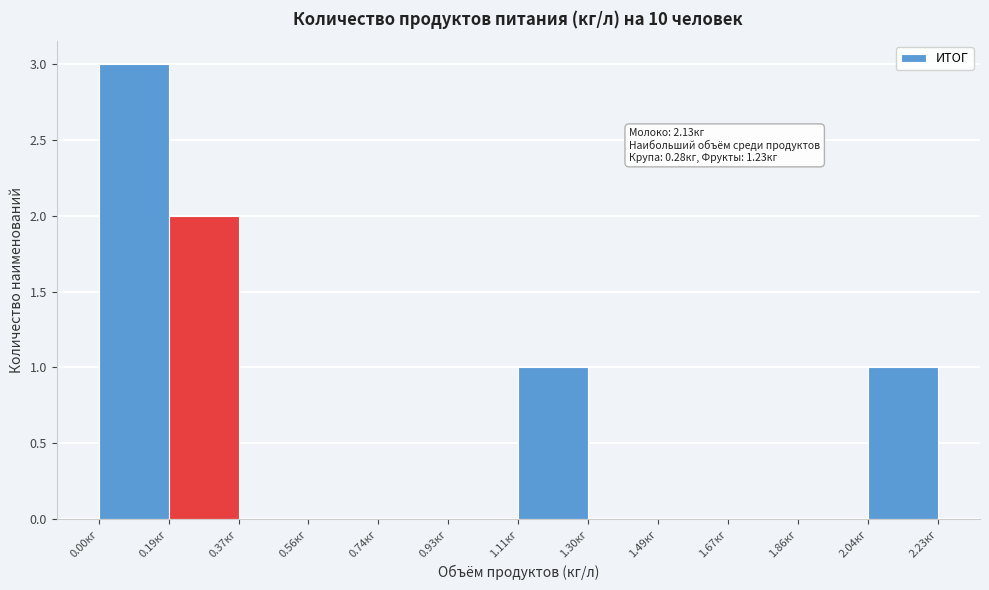

Over which range of the x-axis is the bar tallest?

0.00 to 0.18